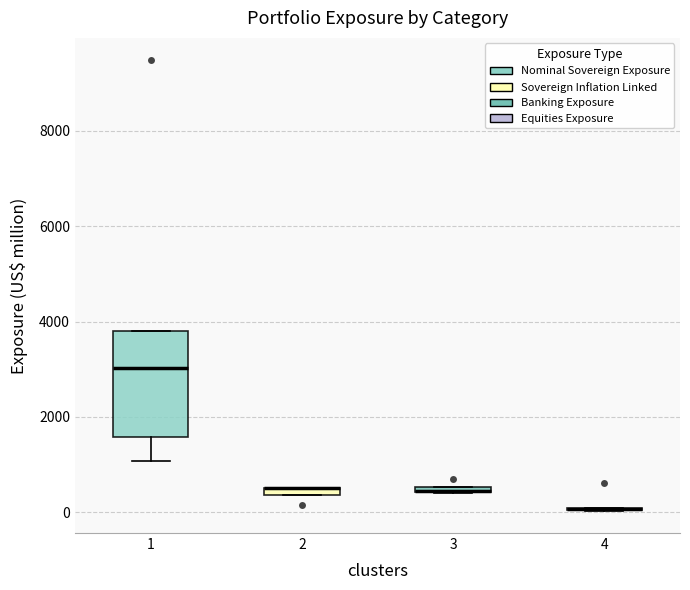

Comparing the boxes themselves (not the whiskers), which one is the tallest?

1